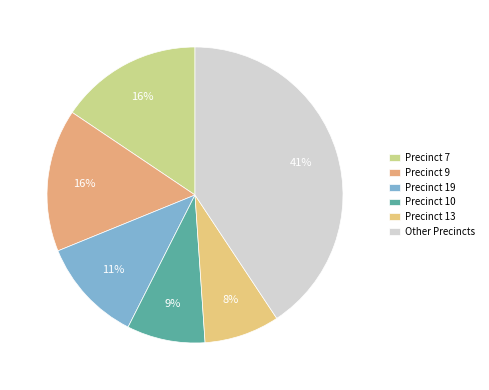

Which category has the biggest portion of the pie?

Other Precincts